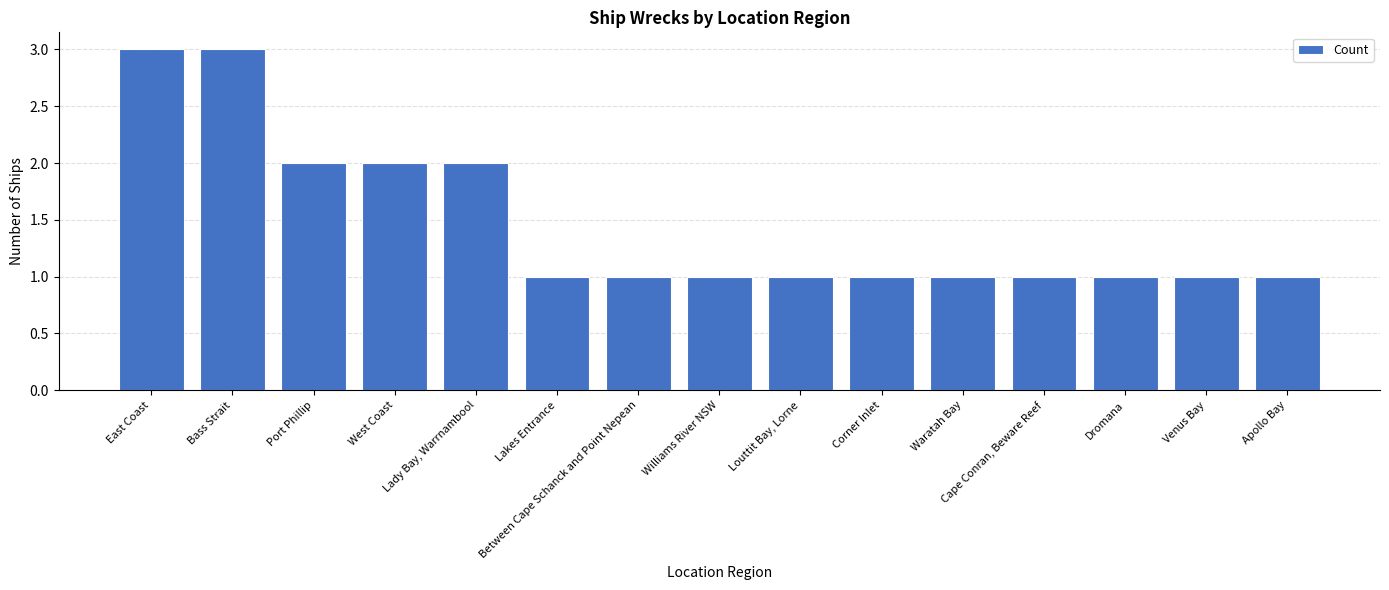

Does the chart contain any negative values?

No